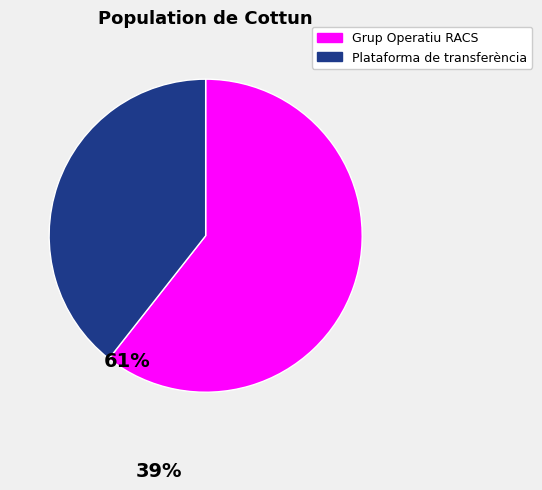

Is there a majority slice in this chart?

Yes